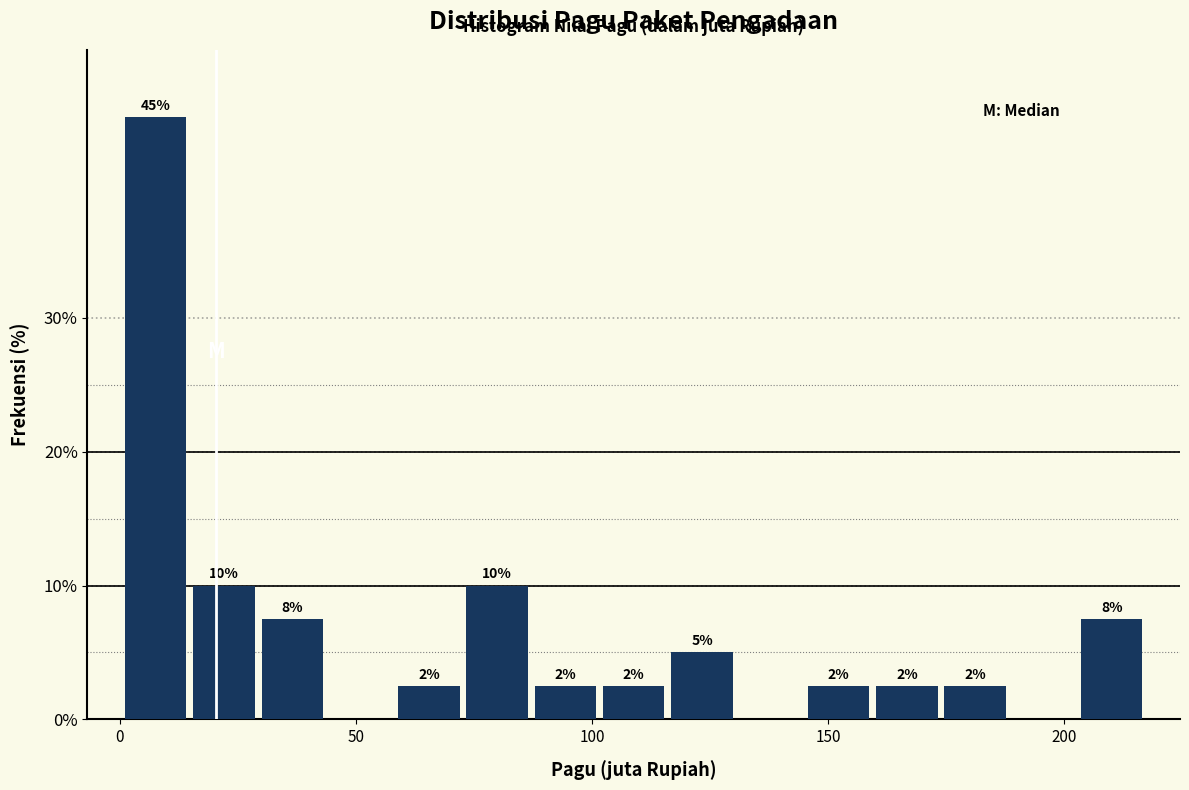

Around what value on the x-axis is the tallest bar? Give the approximate position of its centre, as read against the axis.

10